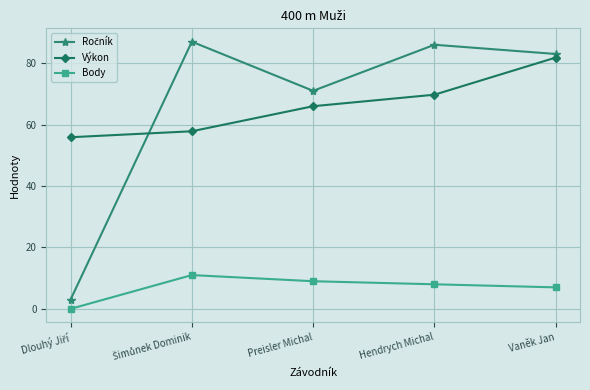

Which category has the highest value in the Výkon series?

Vaněk Jan